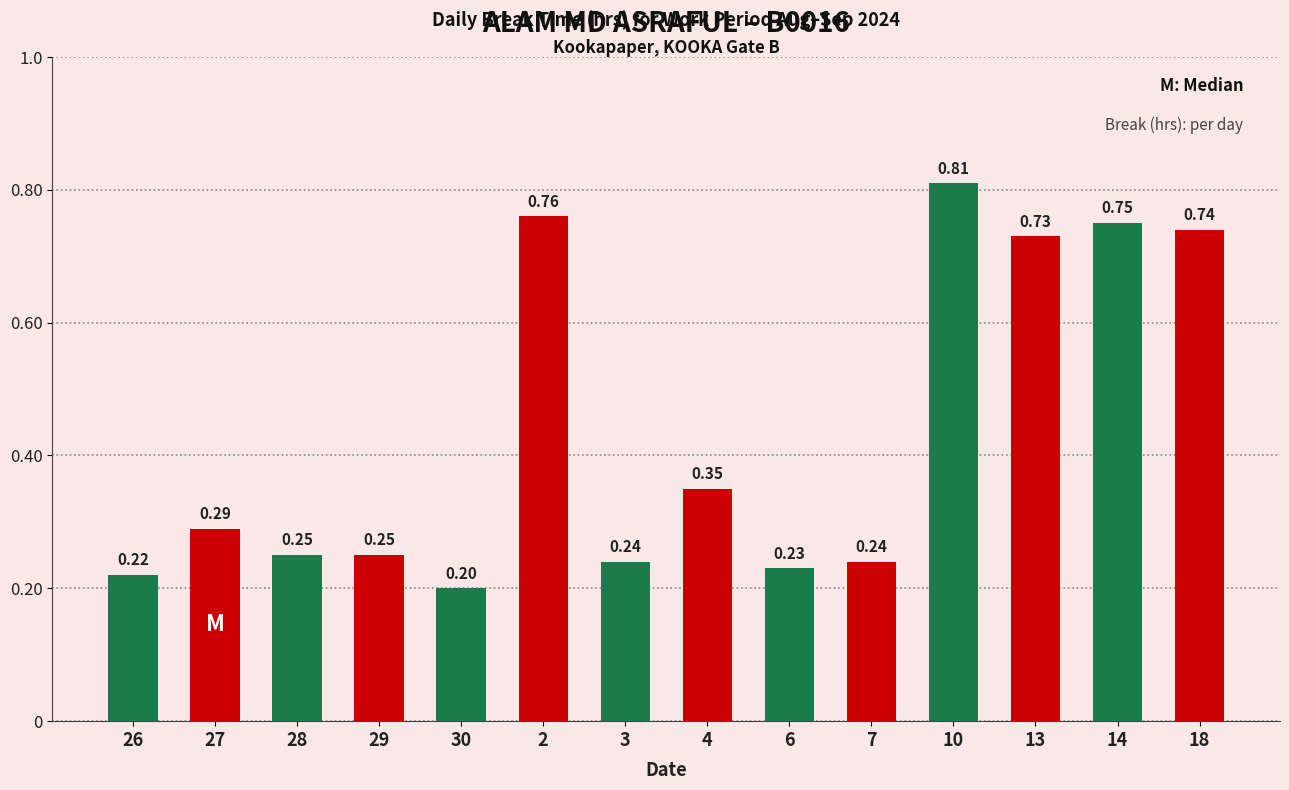

The chart shows a value of 0.2 at 26. True or false?

True